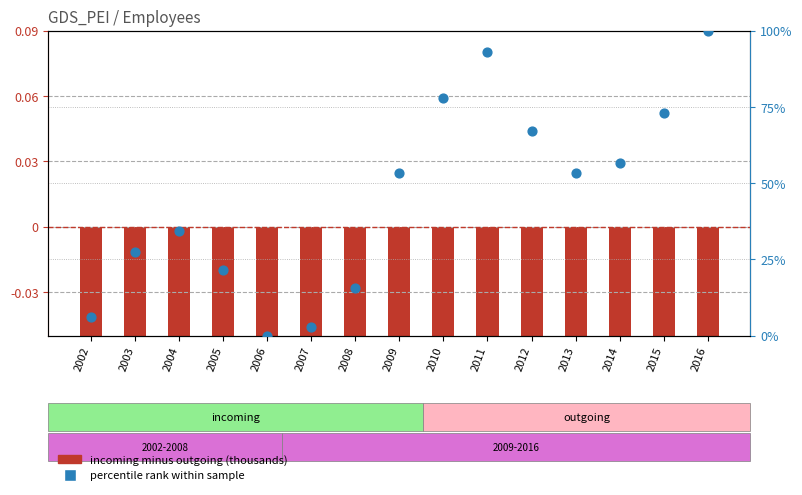

Which series has the largest total across all categories?

percentile rank within sample